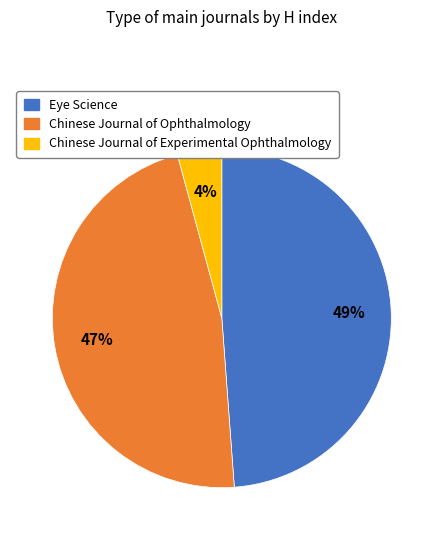

Count the number of slices in the pie.

3